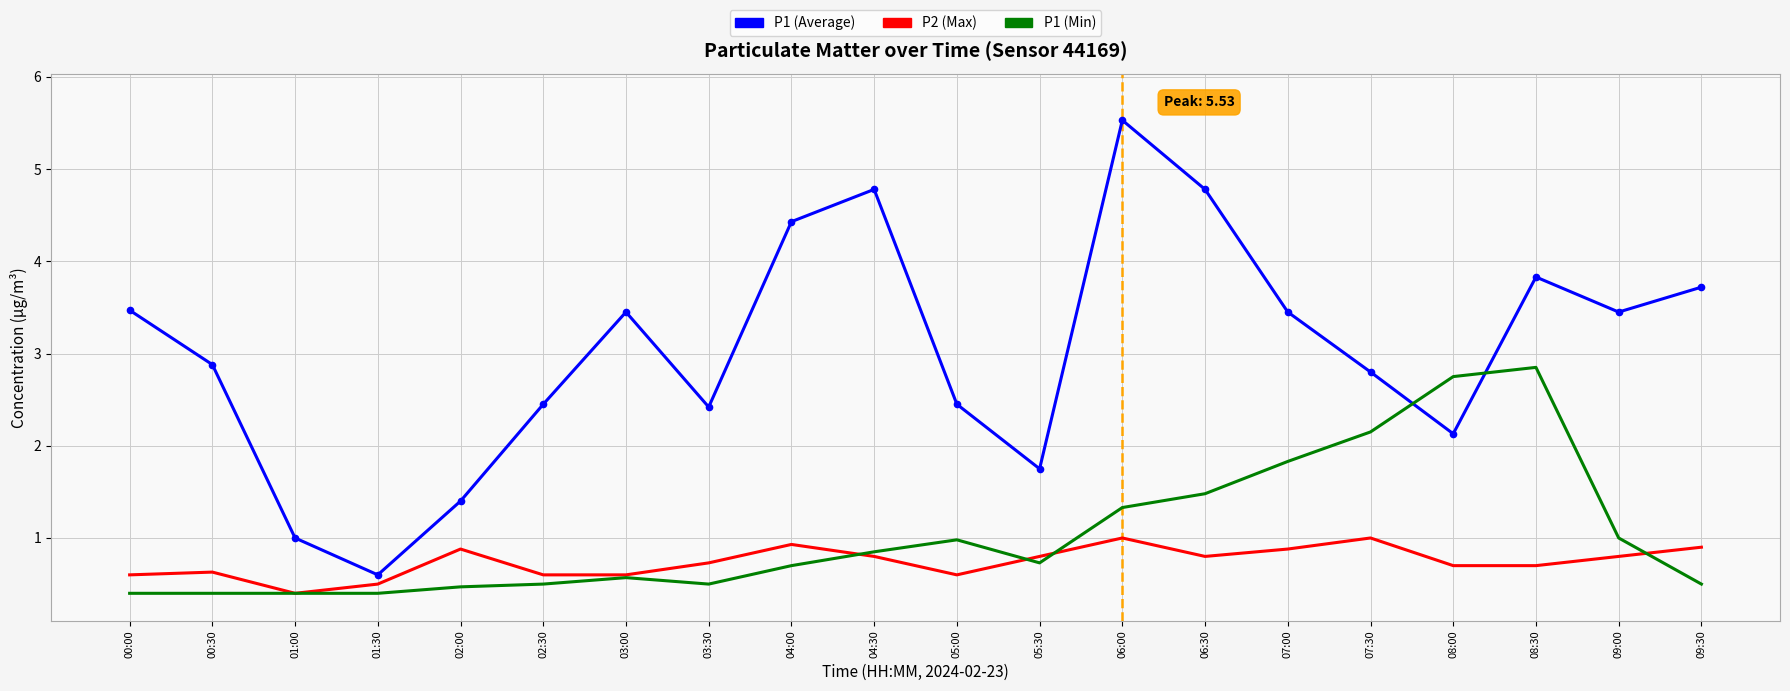

After their last crossing, which series has the higher values: P2 (Max) or P1 (Min)?

P2 (Max)